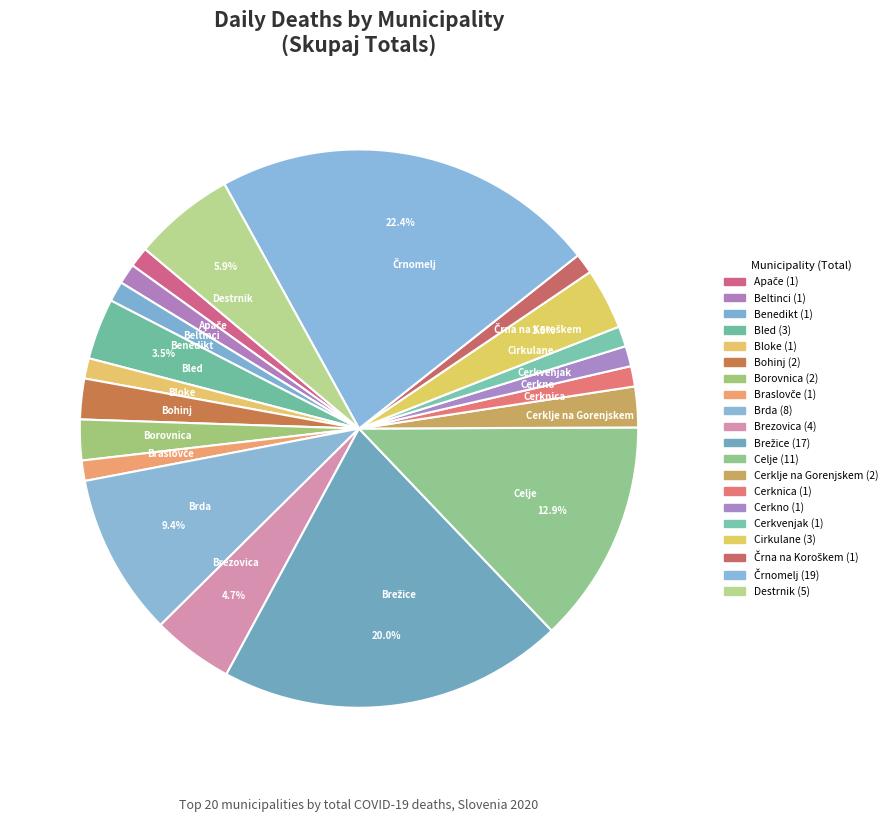

Which has a higher value, Cerkvenjak or Celje?

Celje